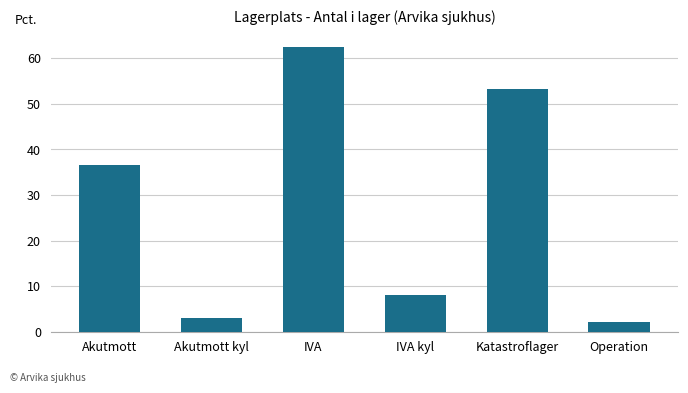

What is the difference between the second highest and second lowest values?

50.2